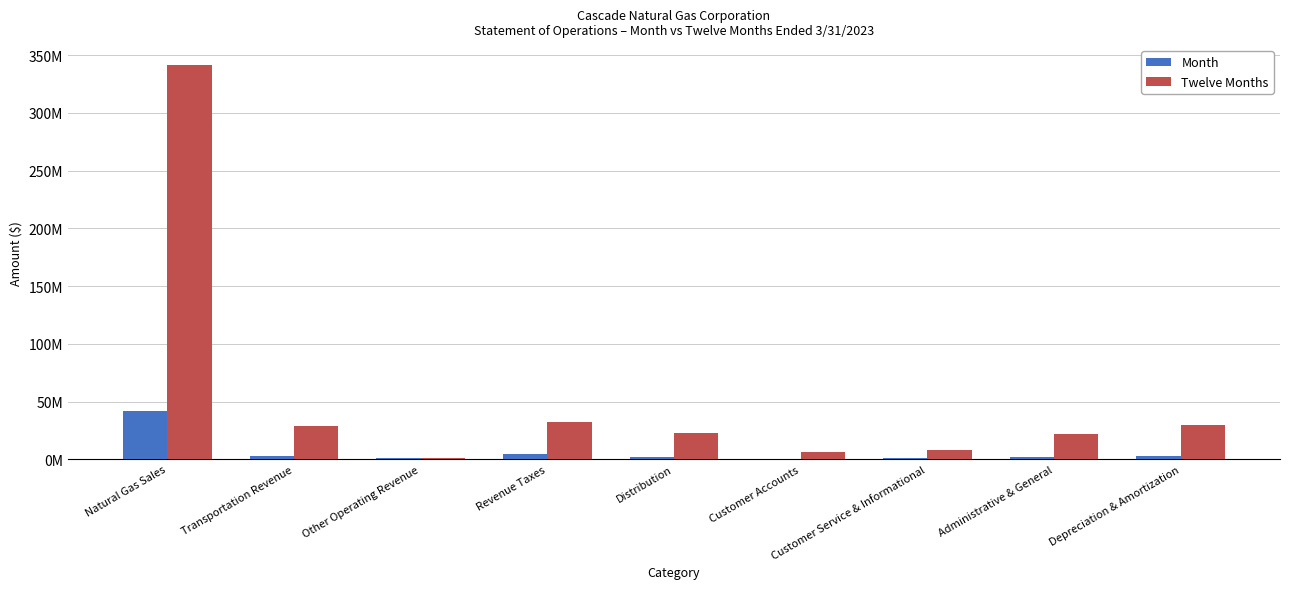

What are all the series names shown in the legend?

Month, Twelve Months